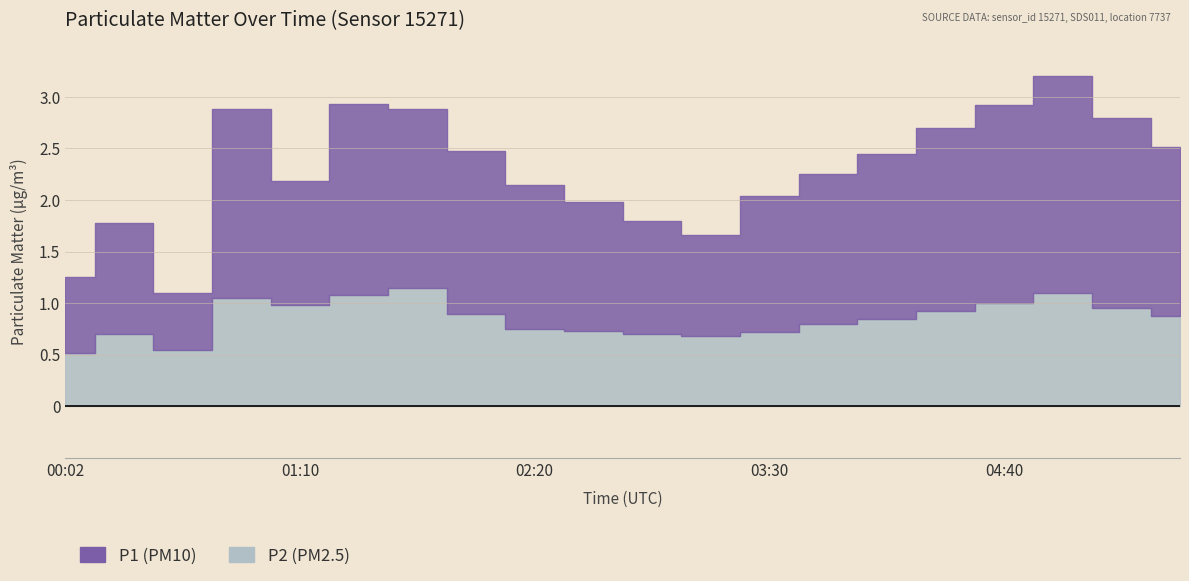

Does the chart display data point markers on the line(s)?

No